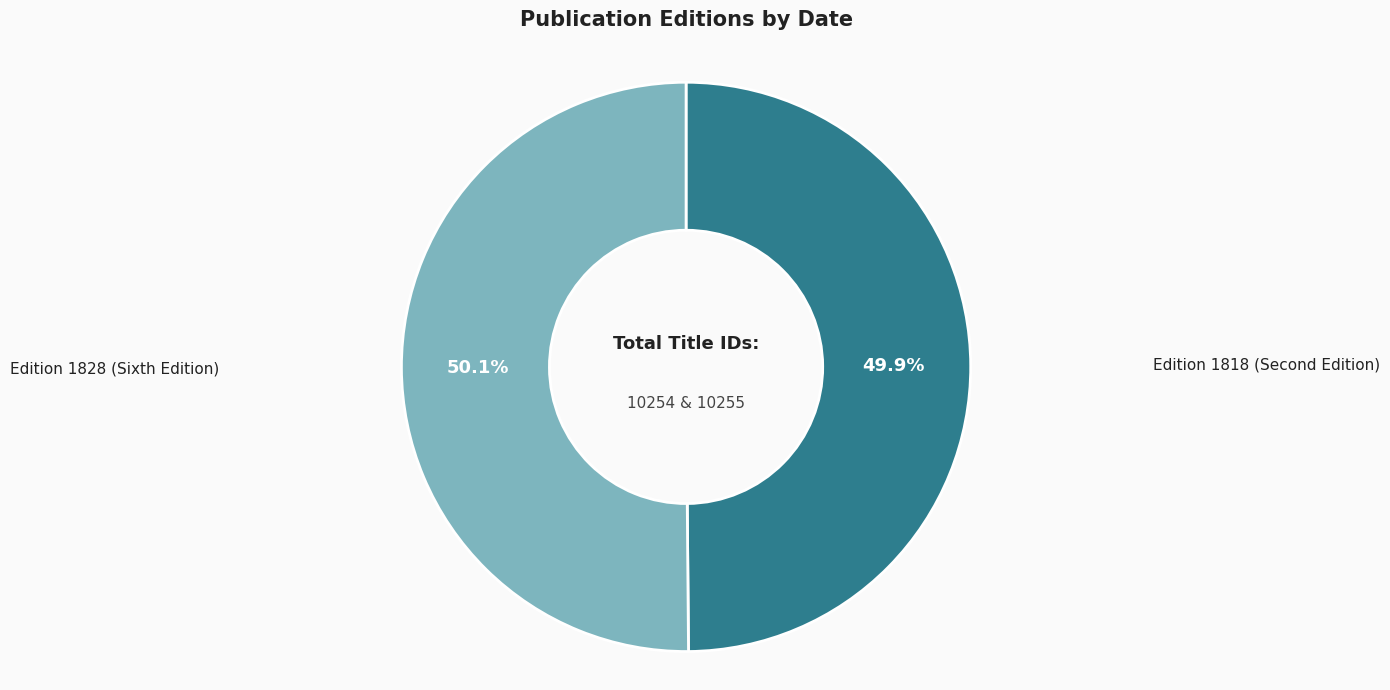

Is there any slice that represents more than half of the pie?

Yes